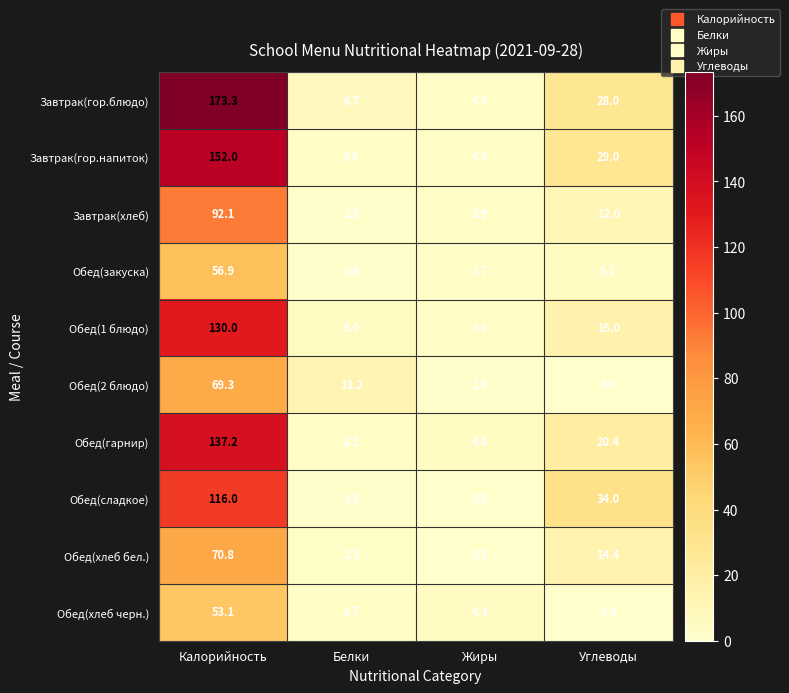

What is the lowest value of the Обед(хлеб бел.) series?

0.3